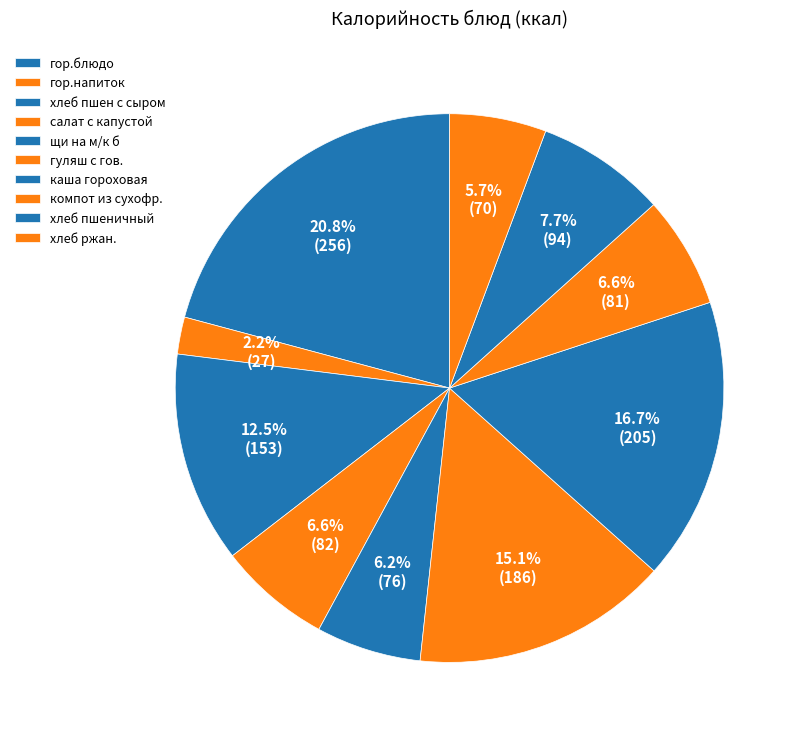

What is the change in value from гор.блюдо to гор.напиток?

-229.2